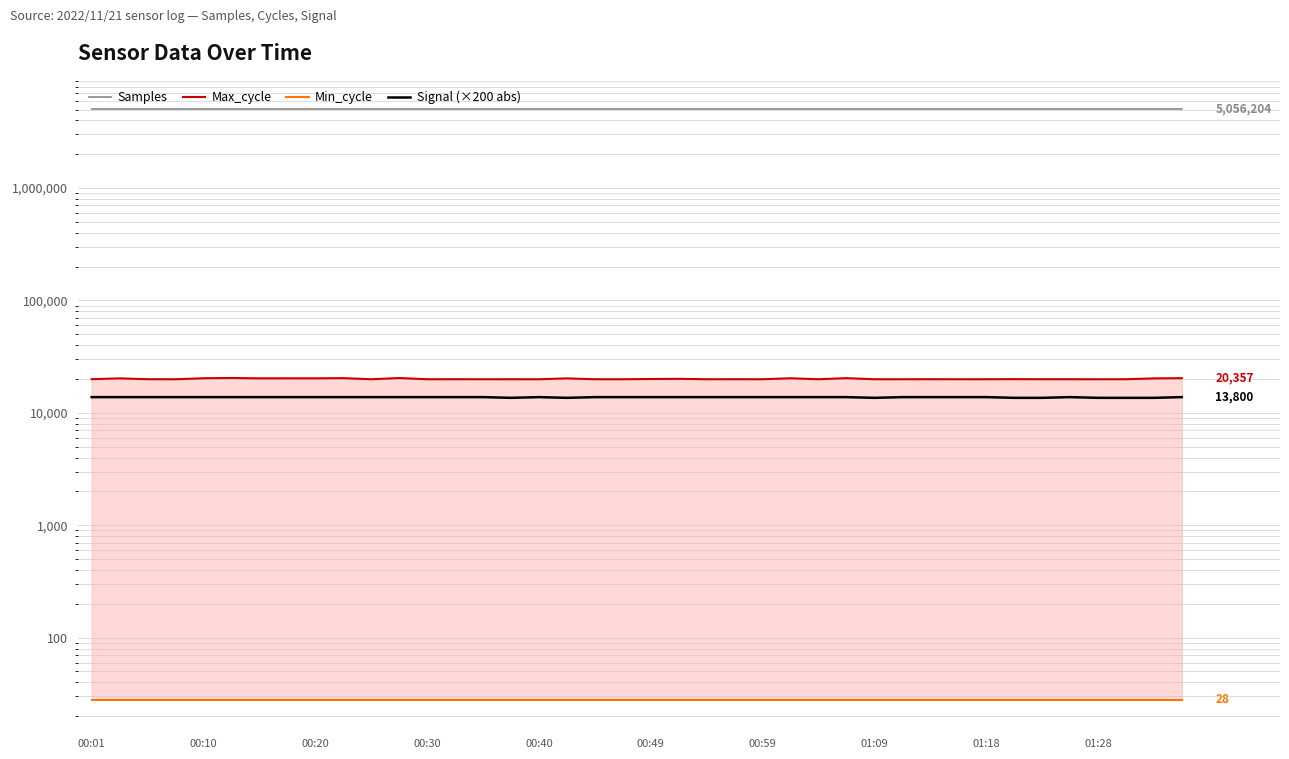

What is the greatest value displayed?

5057007